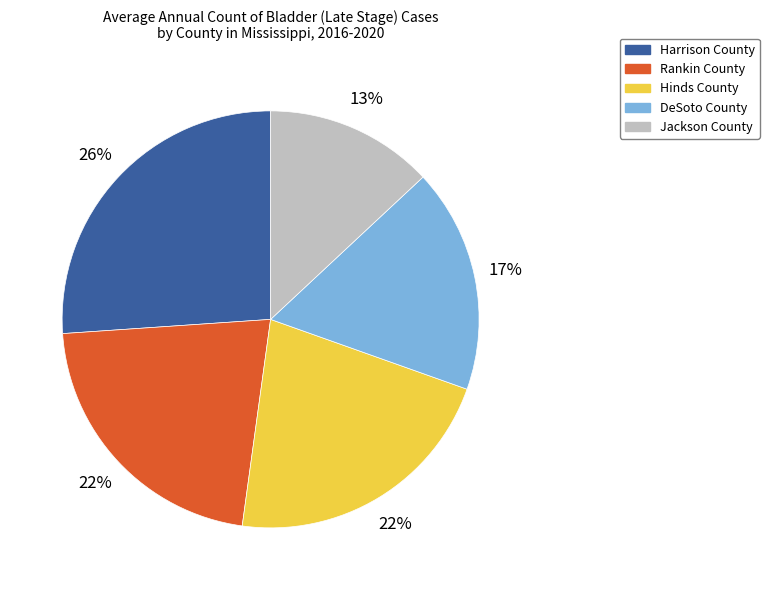

Approximately how many times larger is the value at Harrison County compared to Jackson County?

2.0